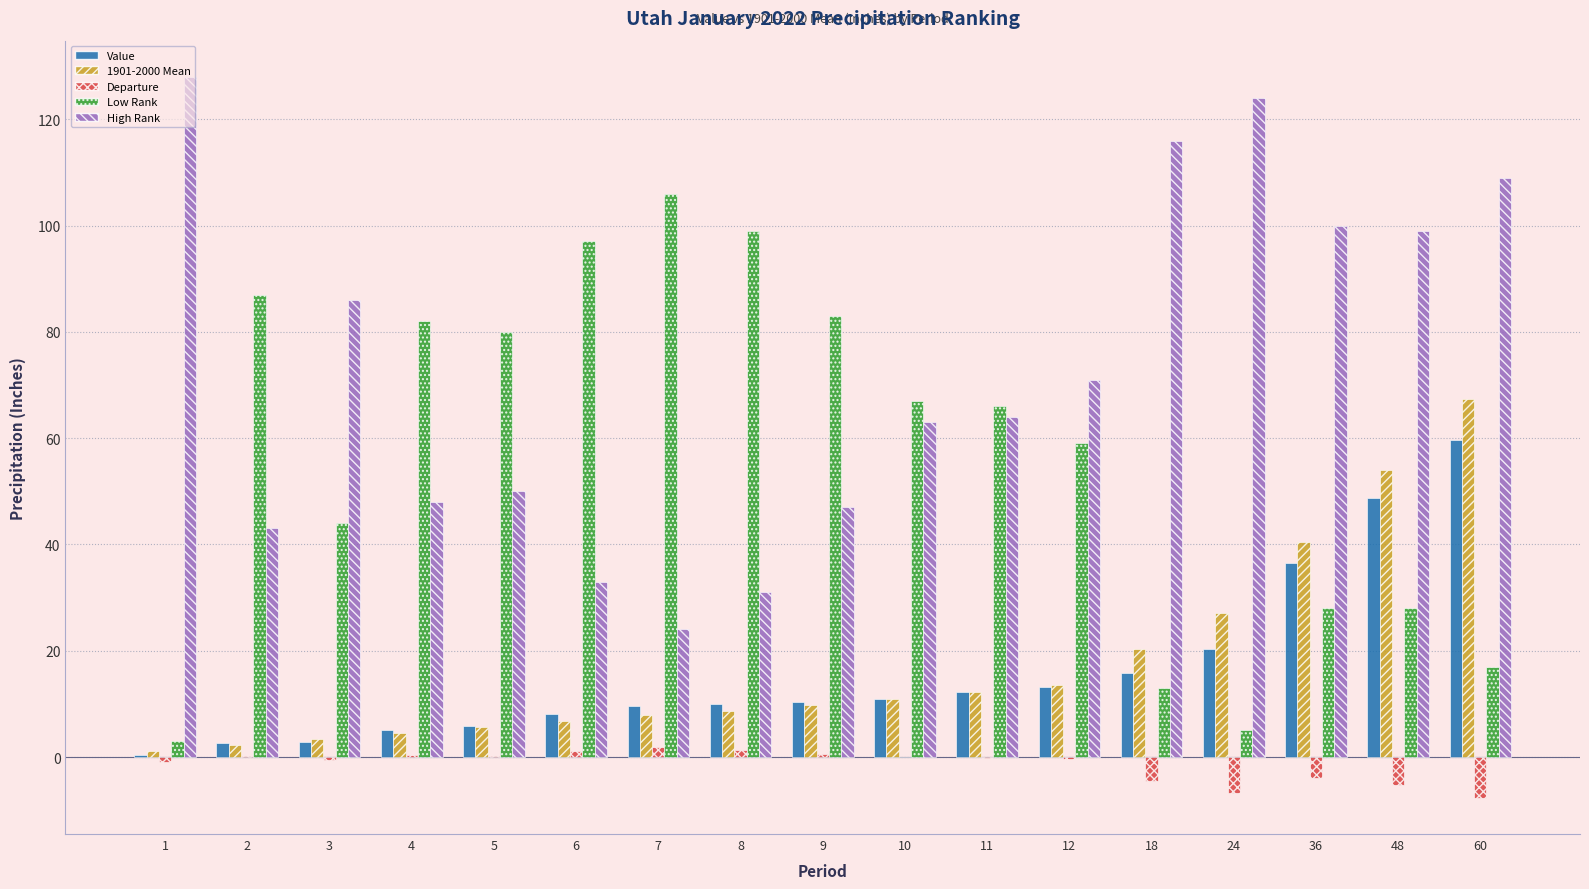

The value of Low Rank at 2 is 28.5. True or false?

False